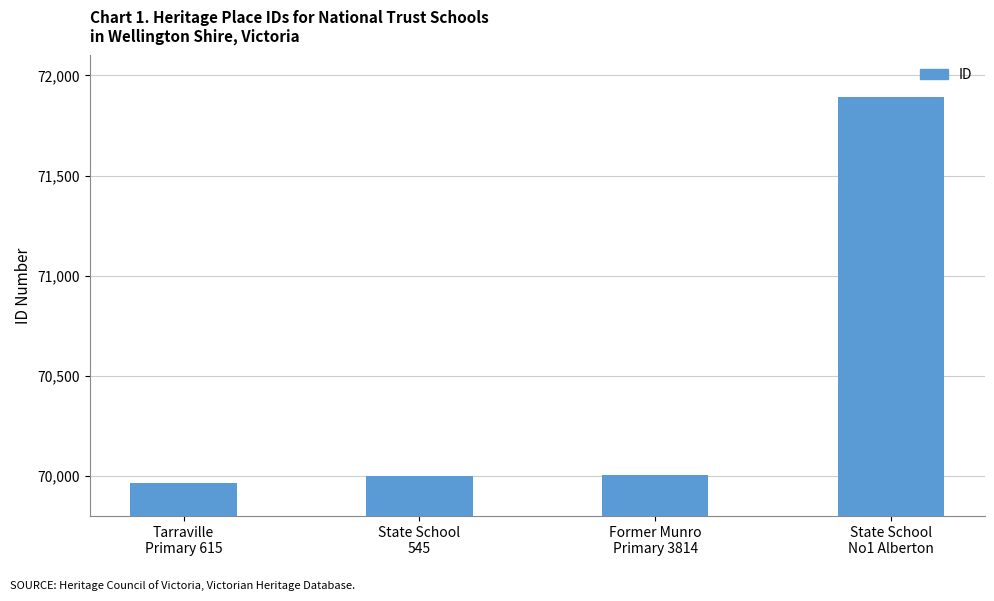

Does the chart contain stacked bars?

No